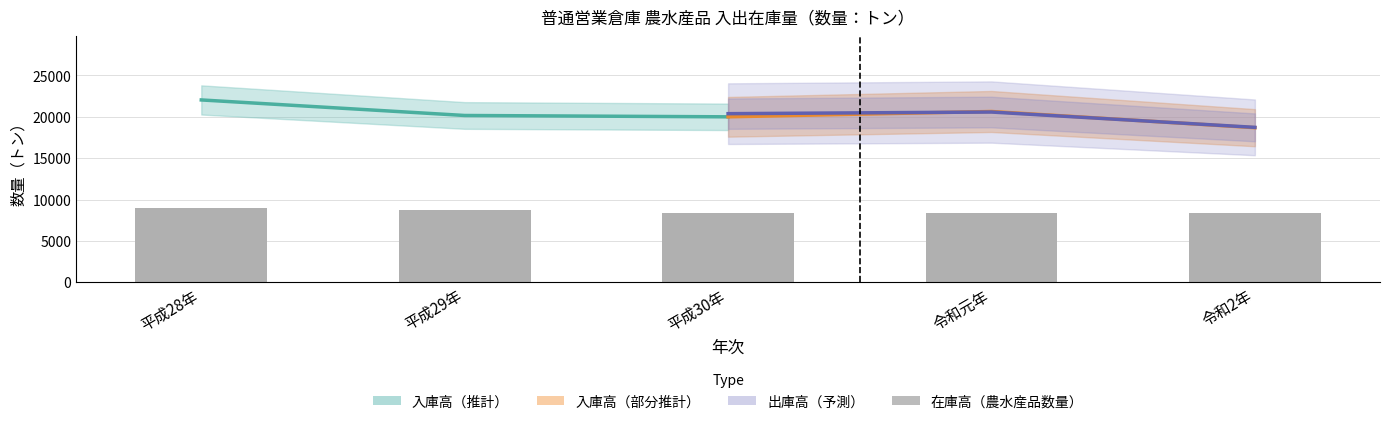

What value does the 入庫高（農水産品数量） series have at 平成29年?

20163